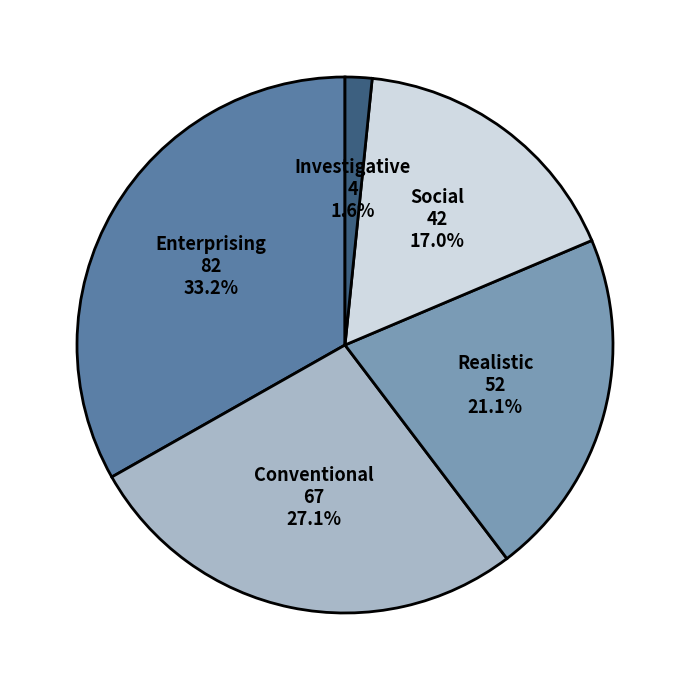

What is the smallest slice in the pie chart?

Investigative